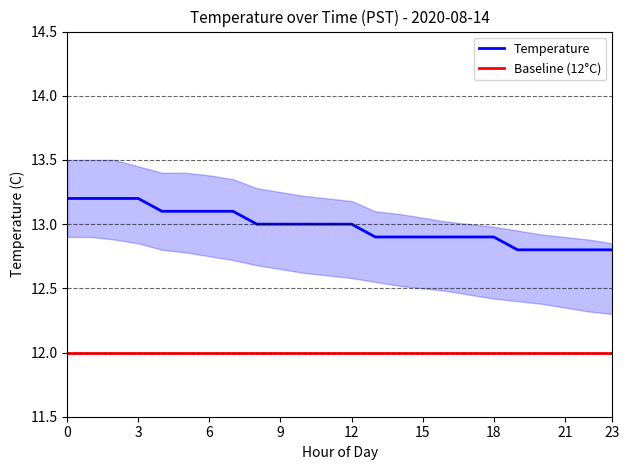

True or false: Baseline (12°C) and Temperature cross at least once.

False